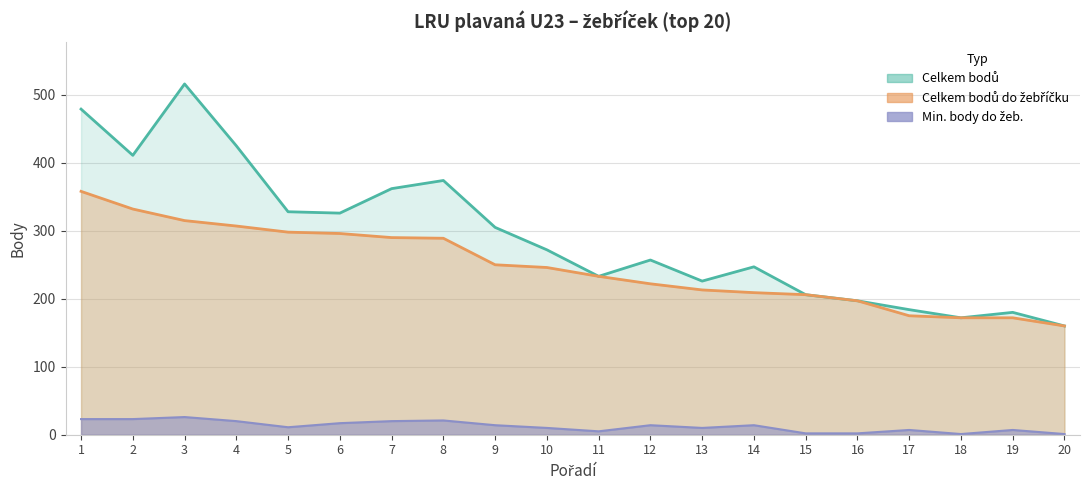

Is the value of Celkem bodů at 1 greater than the value of Celkem bodů do žebříčku at 20?

Yes